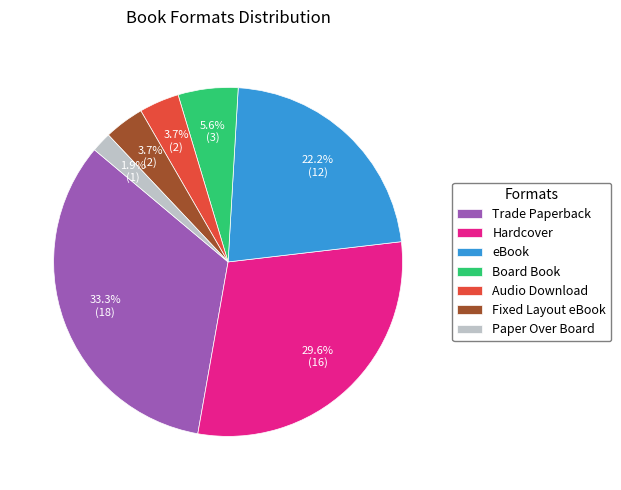

What percentage is the Hardcover slice, to the nearest percent?

30%